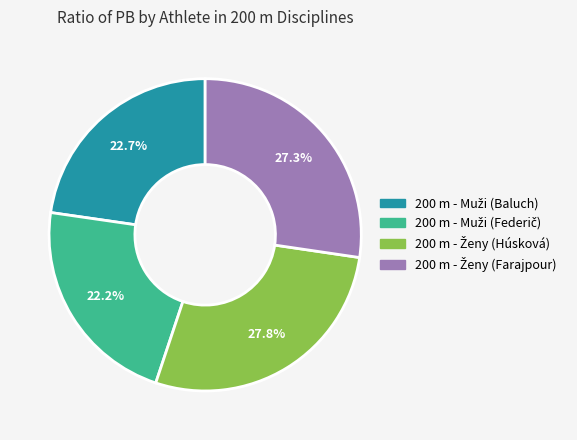

Is there a majority slice in this chart?

No